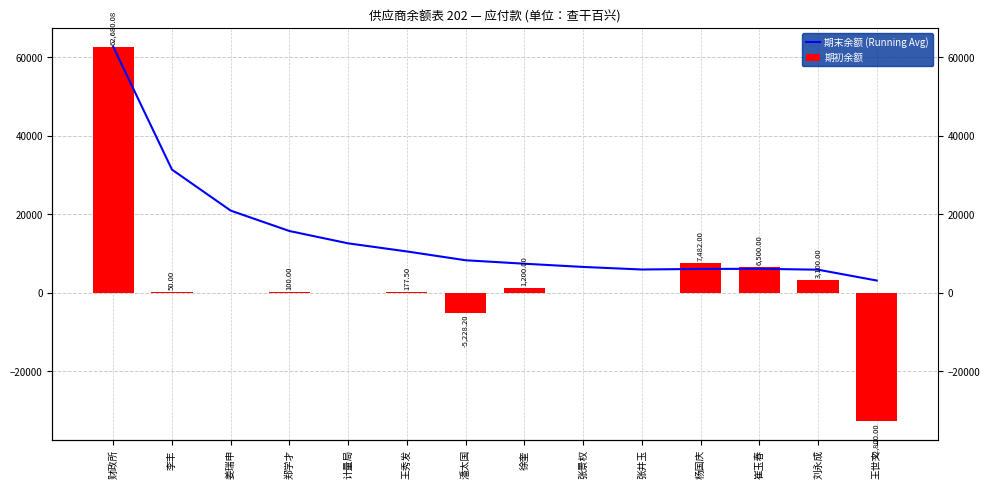

At which label does 期末余额 (Running Avg) first exceed 8254?

财政所